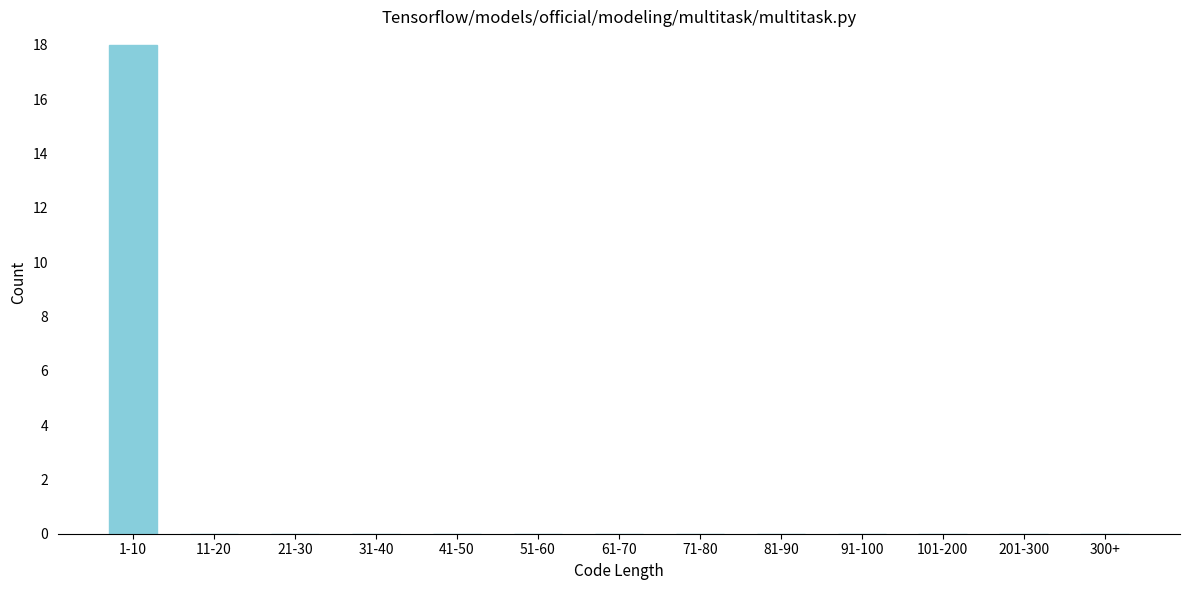

Reading left to right, transcribe all the data shown in this chart.

1-10=18	11-20=0	21-30=0	31-40=0	41-50=0	51-60=0	61-70=0	71-80=0	81-90=0	91-100=0	101-200=0	201-300=0	300+=0